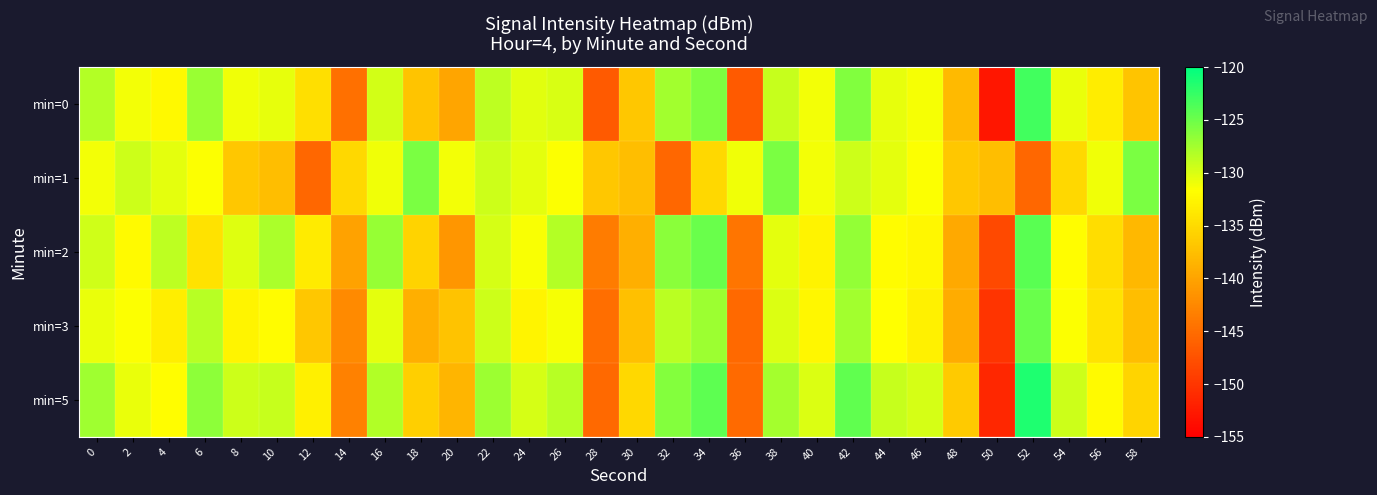

Reading right to left, what are all the values shown in this chart?

min=0: 58=-137.0	56=-133.4	54=-130.8	52=-123.0	50=-152.8	48=-138.0	46=-131.3	44=-130.5	42=-126.0	40=-131.2	38=-129.1	36=-146.7	34=-125.8	32=-127.5	30=-136.7	28=-146.7	26=-129.9	24=-130.4	22=-128.7	20=-139.8	18=-137.1	16=-129.7	14=-144.7	12=-134.6	10=-130.6	8=-131.0	6=-127.1	4=-132.2	2=-131.2	0=-128.2
min=1: 58=-125.7	56=-131.0	54=-135.2	52=-145.4	50=-137.5	48=-136.7	46=-131.6	44=-130.4	42=-129.4	40=-131.1	38=-125.7	36=-131.0	34=-135.2	32=-145.4	30=-137.5	28=-136.7	26=-131.6	24=-130.4	22=-129.4	20=-131.1	18=-125.7	16=-131.0	14=-135.2	12=-145.4	10=-137.5	8=-136.7	6=-131.6	4=-130.4	2=-129.4	0=-131.1
min=2: 58=-138.1	56=-134.7	54=-131.8	52=-124.2	50=-148.3	48=-139.5	46=-132.4	44=-131.9	42=-126.7	40=-132.8	38=-130.5	36=-144.2	34=-124.9	32=-126.4	30=-138.9	28=-143.6	26=-128.3	24=-131.4	22=-129.8	20=-141.3	18=-135.7	16=-126.9	14=-140.2	12=-133.5	10=-127.8	8=-130.2	6=-134.3	4=-128.7	2=-132.1	0=-129.5
min=3: 58=-137.6	56=-134.2	54=-131.5	52=-124.8	50=-150.1	48=-139.2	46=-132.9	44=-131.7	42=-127.5	40=-132.4	38=-130.1	36=-145.3	34=-127.2	32=-128.6	30=-137.5	28=-144.8	26=-131.3	24=-132.7	22=-129.4	20=-137.2	18=-138.9	16=-130.5	14=-142.3	12=-136.8	10=-131.9	8=-132.6	6=-128.4	4=-133.2	2=-131.5	0=-130.8
min=5: 58=-135.5	56=-132.1	54=-129.3	52=-121.5	50=-151.4	48=-136.5	46=-129.8	44=-129.1	42=-124.5	40=-130.1	38=-127.6	36=-145.2	34=-124.3	32=-126.1	30=-135.3	28=-145.3	26=-128.4	24=-129.8	22=-127.2	20=-138.4	18=-136.1	16=-128.2	14=-143.2	12=-133.1	10=-129.1	8=-129.4	6=-126.5	4=-131.8	2=-130.7	0=-127.3